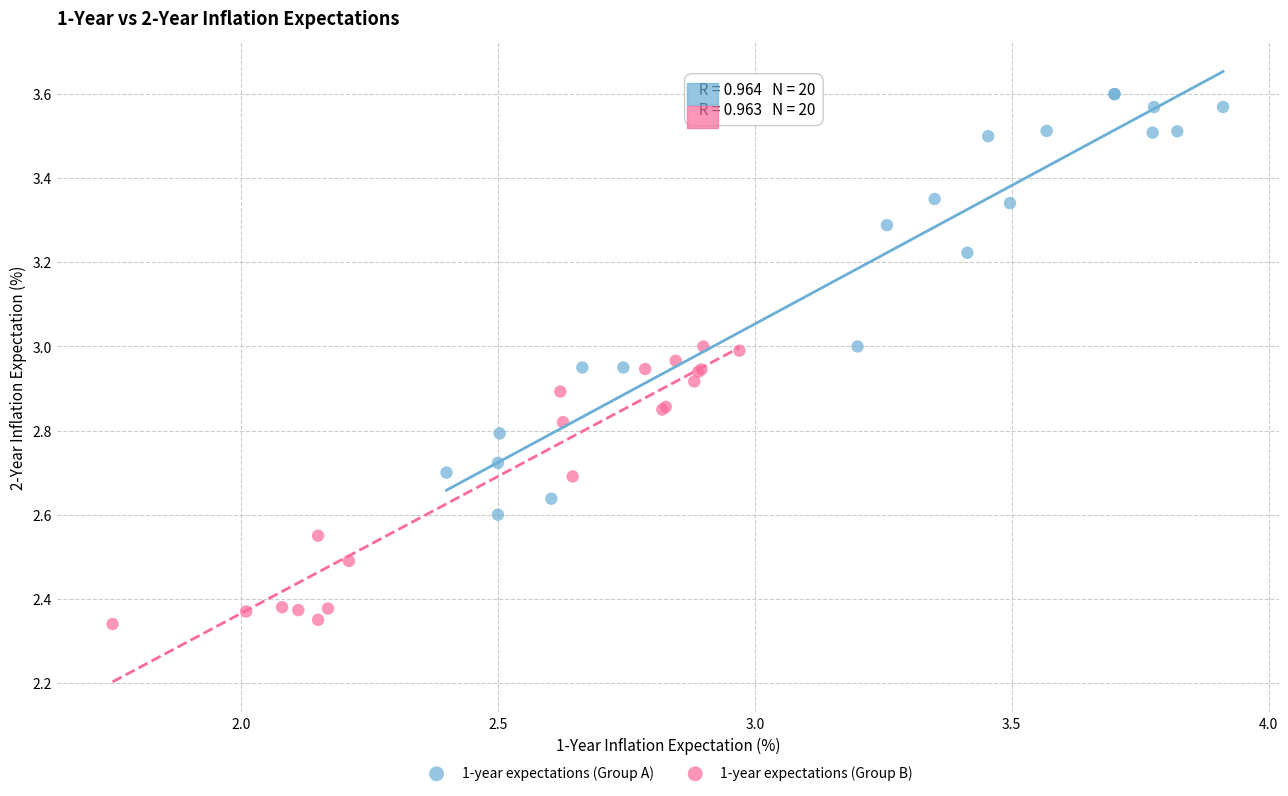

Which series reaches the minimum Y coordinate?

1-year expectations (Group B)